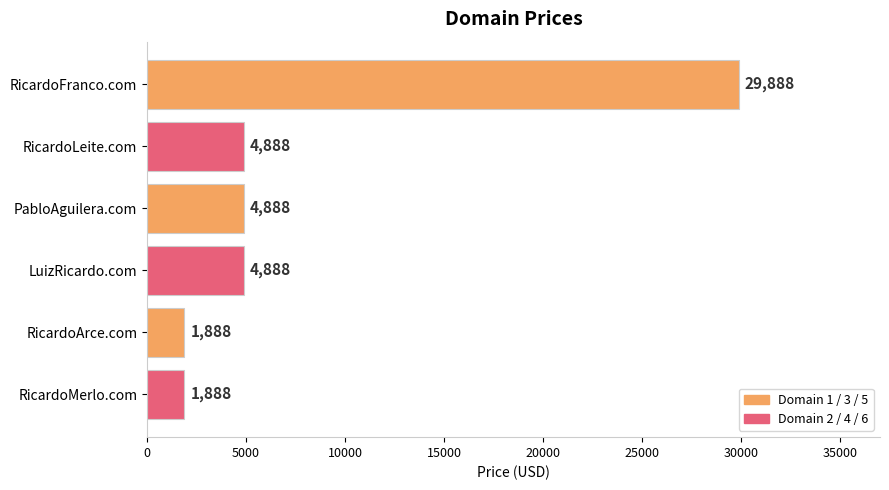

Count the values in the range 1888 to 4888.

5